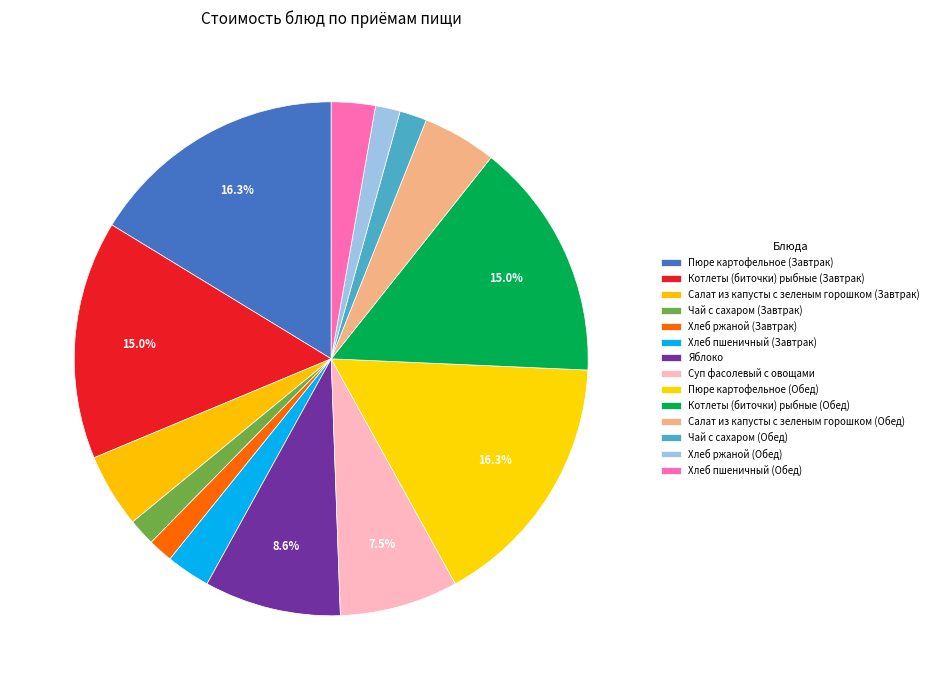

How many segments does this pie chart have?

14